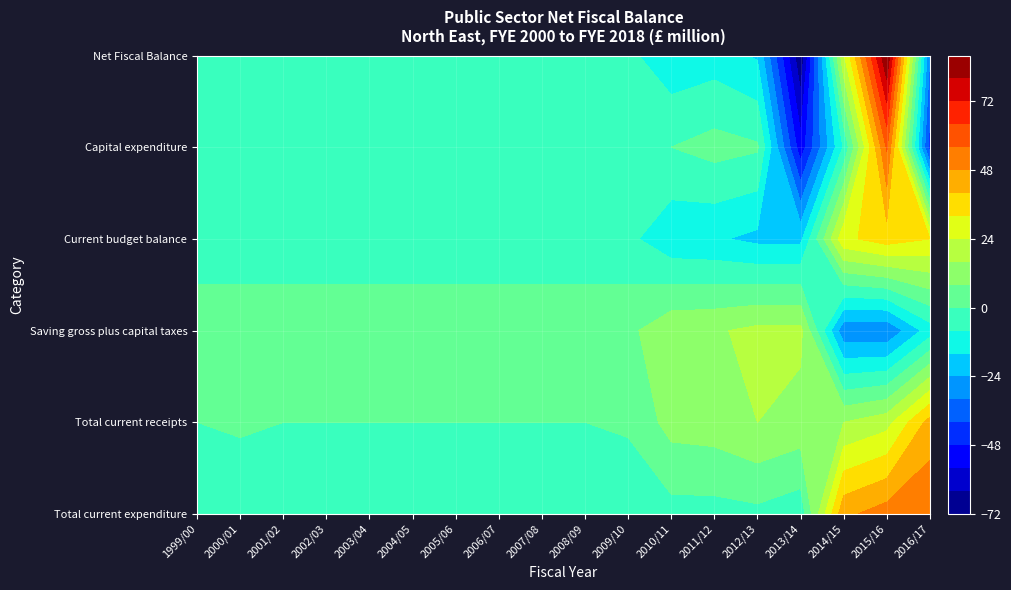

How many distinct data groups are displayed?

6